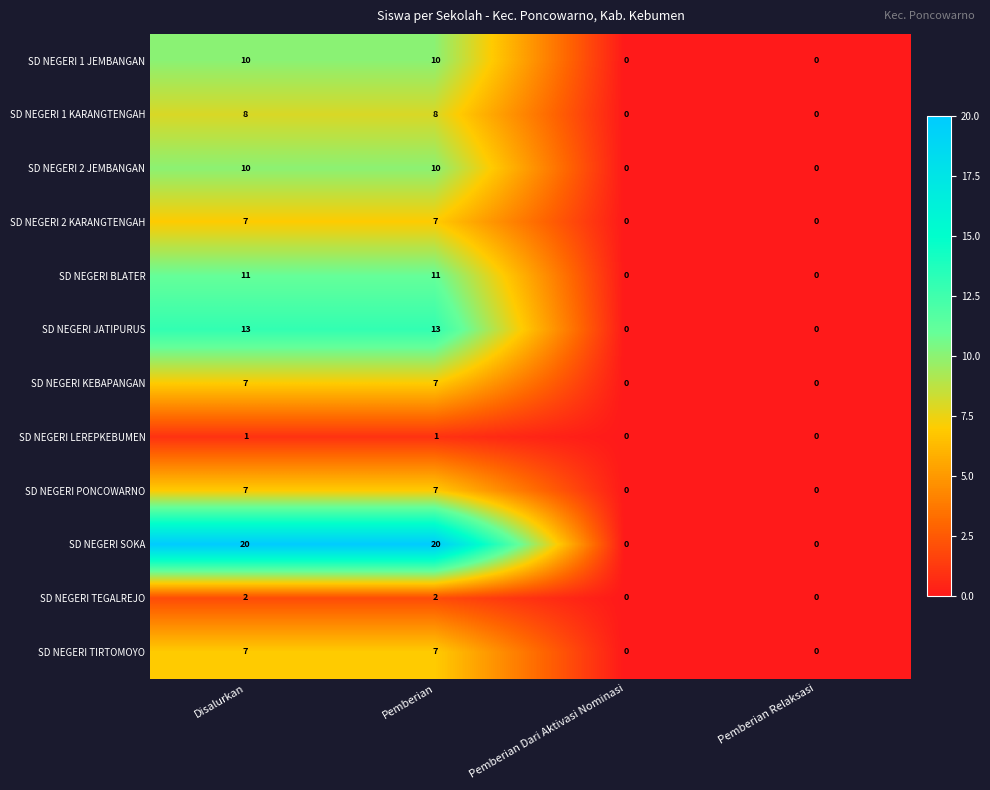

The value of SD NEGERI SOKA at Pemberian Relaksasi is 0. True or false?

True